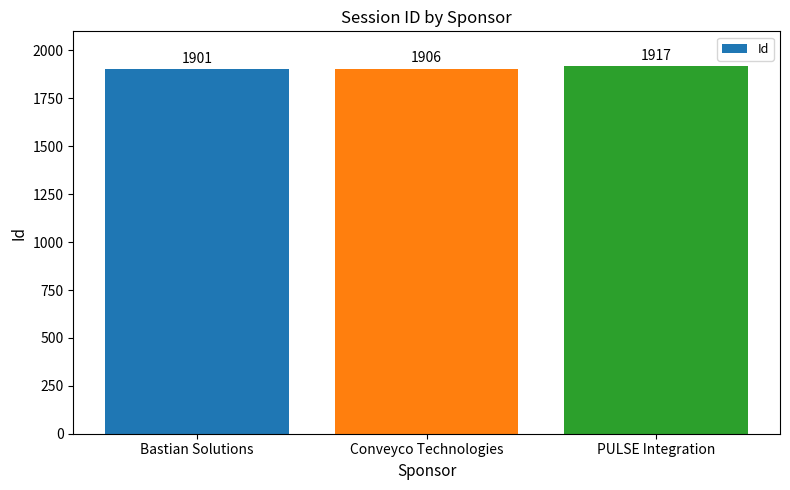

Rank the categories by value from lowest to highest.

Bastian Solutions, Conveyco Technologies, PULSE Integration